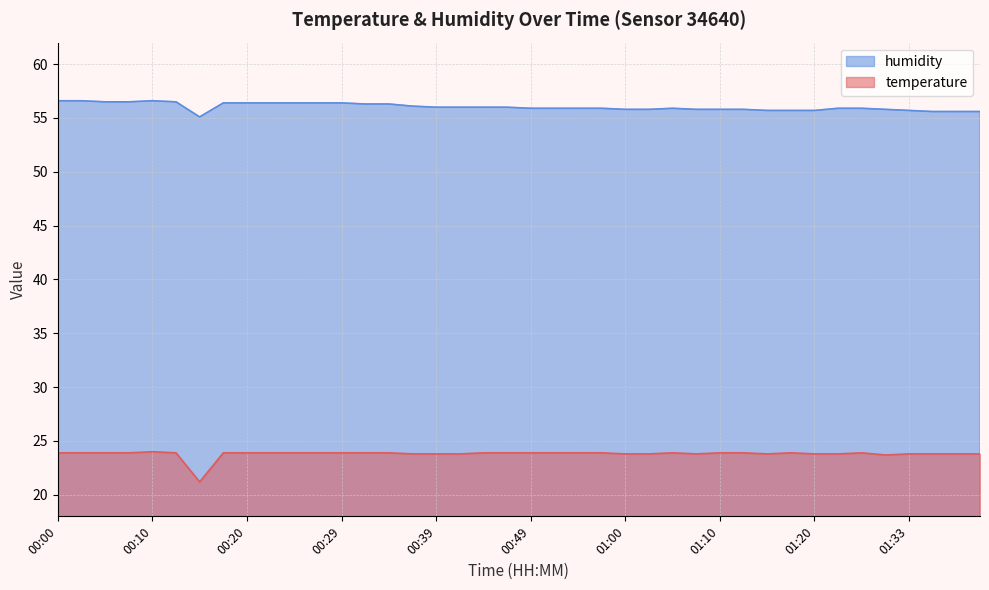

Where is the first local maximum for temperature?

00:10